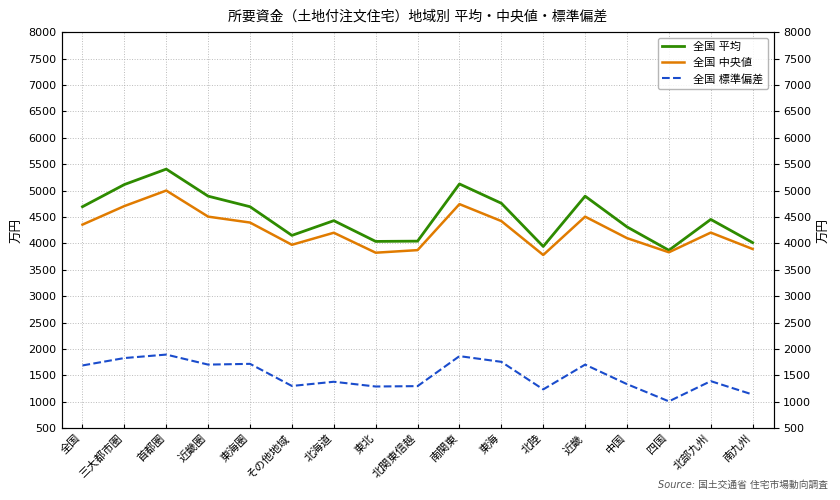

True or false: 全国 標準偏差 has more than 0 points higher than both neighbors.

True